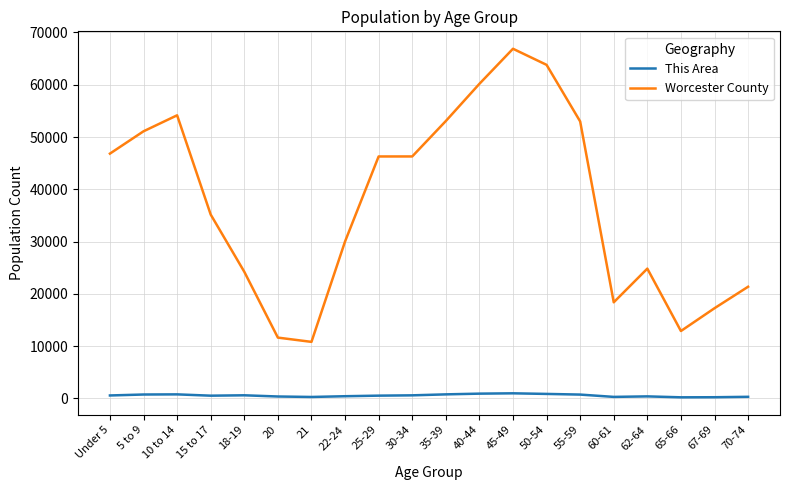

The value of Worcester County at 67-69 is 17241. True or false?

True